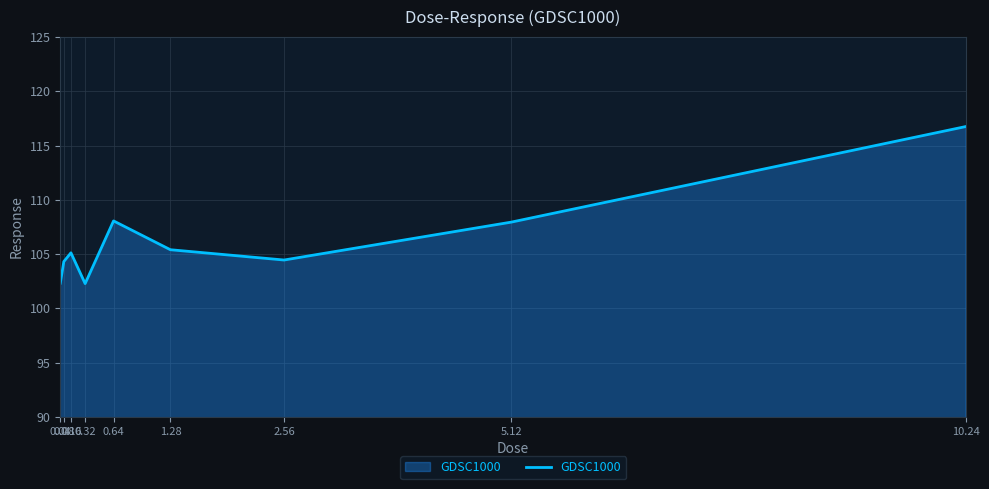

What is the difference between the values at 5.12 and 0.32?

5.7